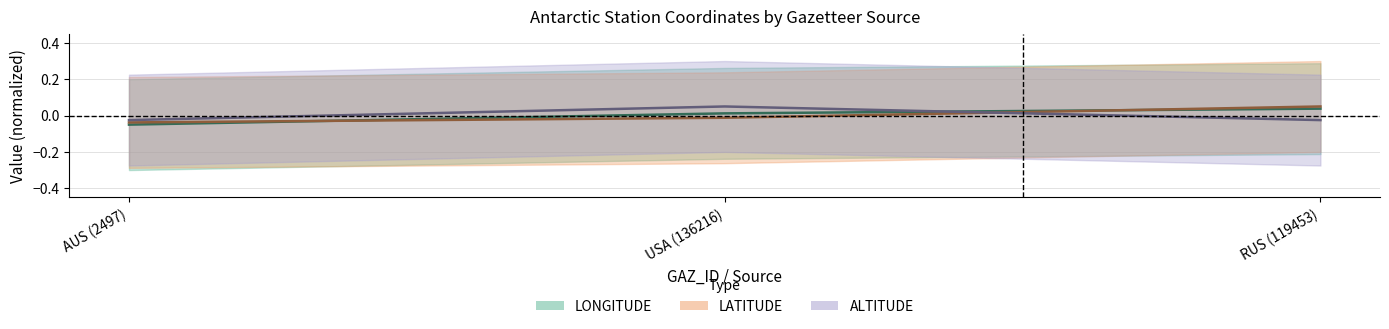

Does the chart have visible grid lines?

Yes